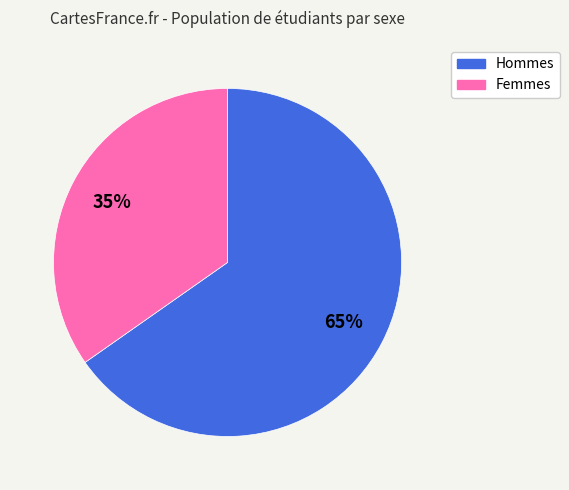

Does any single category account for the majority?

Yes